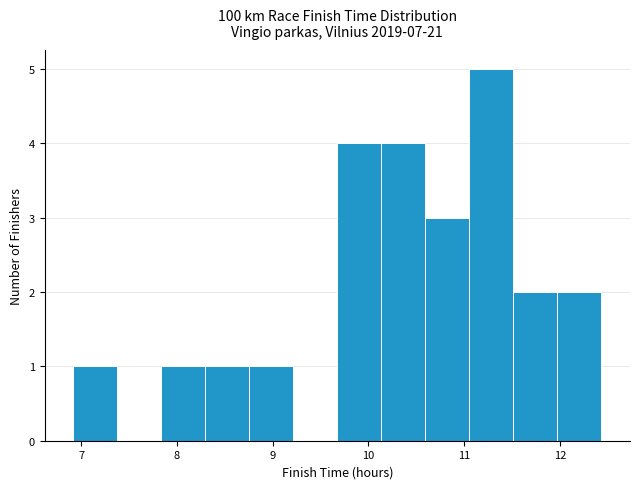

Reading left to right, transcribe this chart: for each bar, give the range it covers on the x-axis and its height. Neither the bar edges nor the heights are printed on the chart, so give them approximately, as read against the axes.

6.9 to 7.4: 1
7.4 to 7.8: 0
7.8 to 8.3: 1
8.3 to 8.8: 1
8.8 to 9.2: 1
9.2 to 9.7: 0
9.7 to 10.1: 4
10.1 to 10.6: 4
10.6 to 11.1: 3
11.1 to 11.5: 5
11.5 to 12.0: 2
12.0 to 12.4: 2